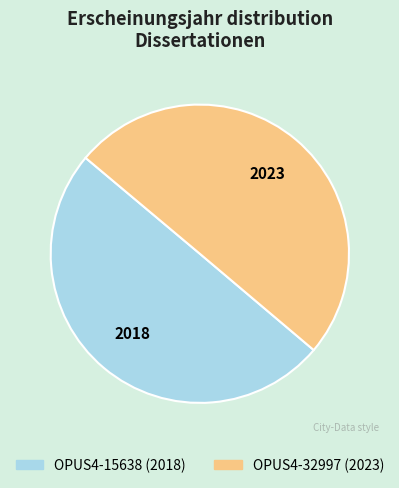

Is it true that OPUS4-15638 is 55% of the pie?

False